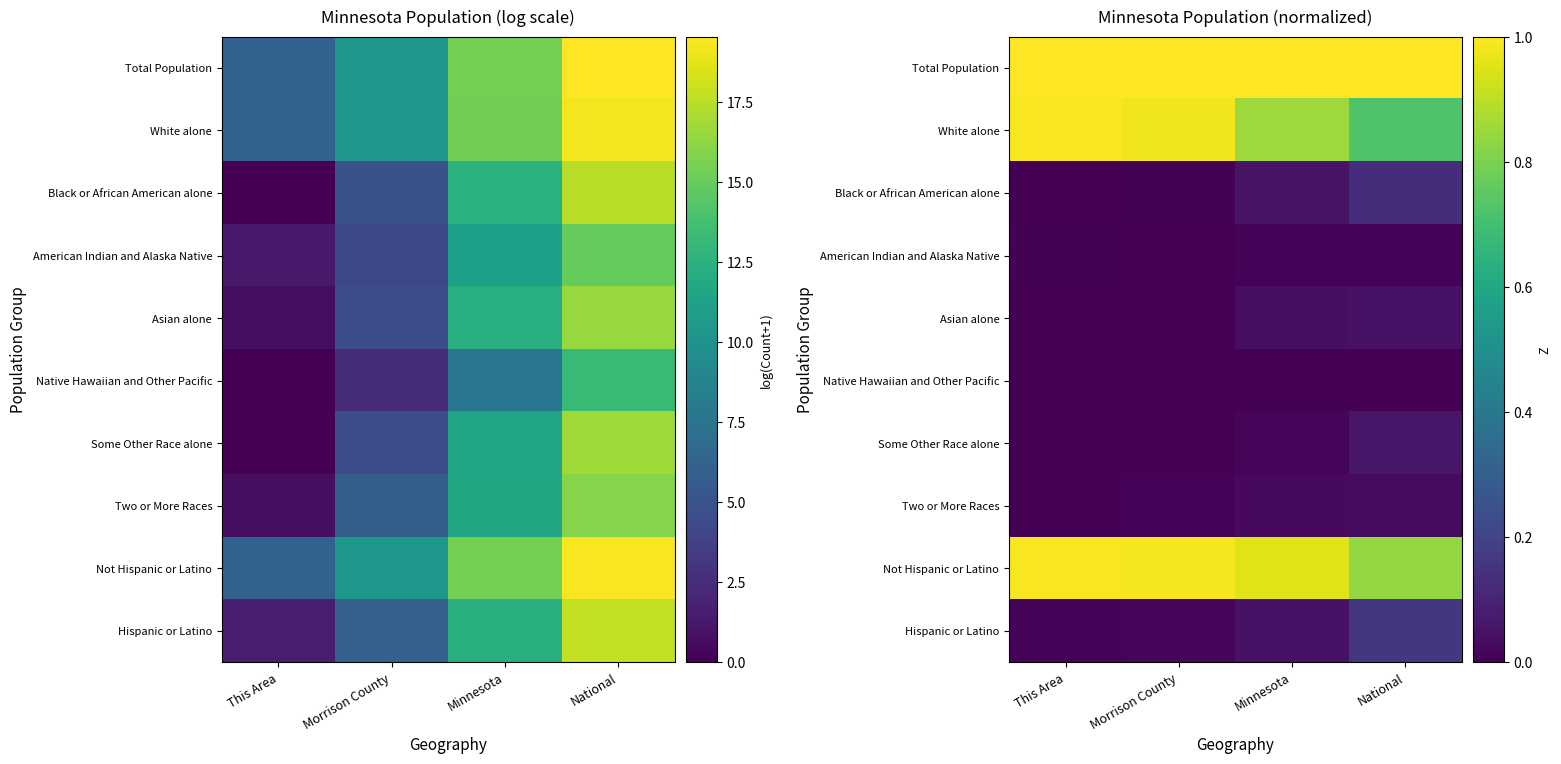

What is the approximate value of Not Hispanic or Latino at Morrison County?

1.0